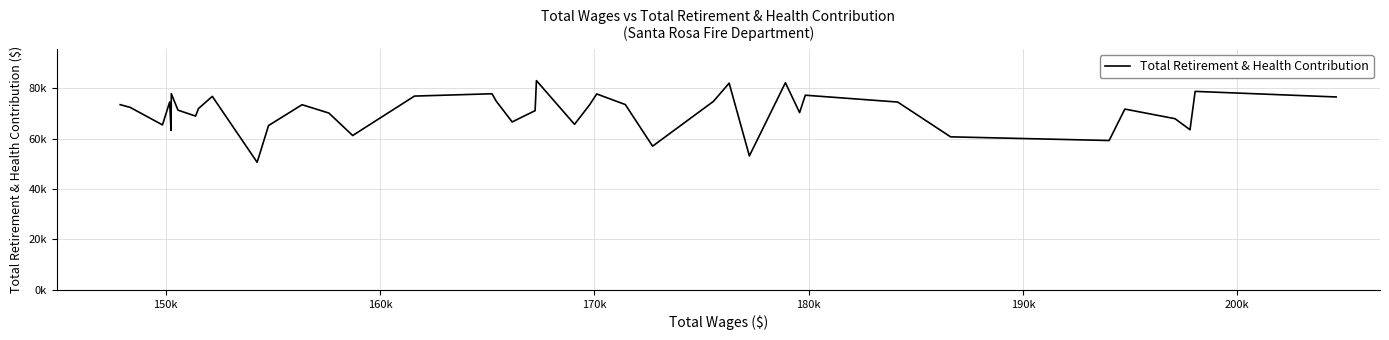

Does the chart display data point markers on the line(s)?

No